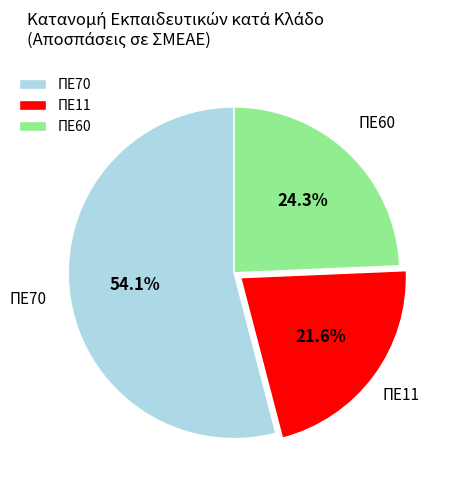

Which slice represents more than half of the pie?

ΠΕ70